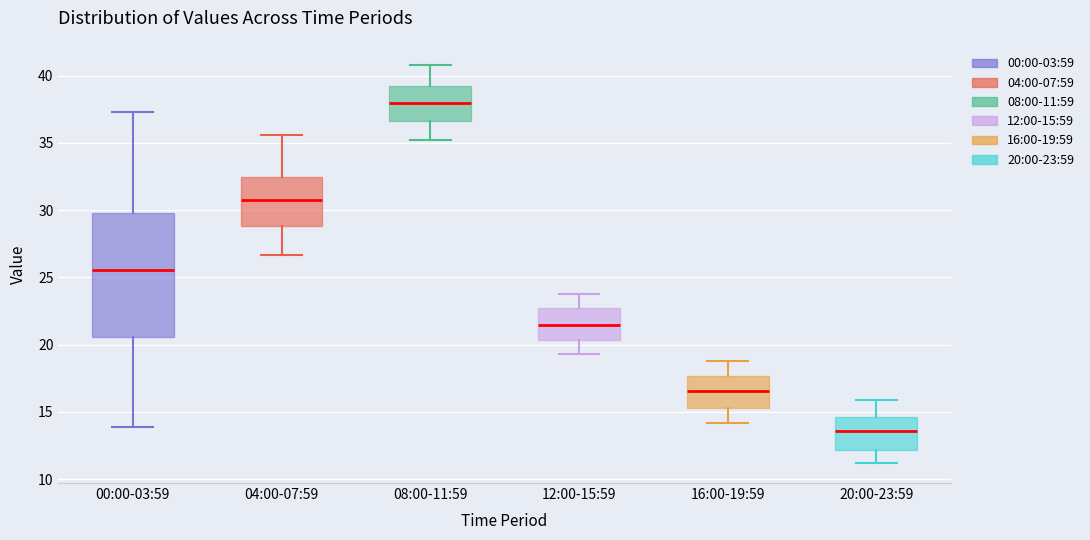

Reading left to right, read every box against the y-axis: the position of its median line, the range the box covers, and the ends of its whiskers. The values are not printed on the chart, so give them approximately, as read against the axis.

00:00-03:59: median 25.5, box 20.5 to 30.0, whiskers 14.0 to 37.5
04:00-07:59: median 31.0, box 29.0 to 32.5, whiskers 26.5 to 35.5
08:00-11:59: median 38.0, box 36.5 to 39.0, whiskers 35.0 to 41.0
12:00-15:59: median 21.5, box 20.5 to 22.5, whiskers 19.5 to 24.0
16:00-19:59: median 16.5, box 15.5 to 17.5, whiskers 14.0 to 19.0
20:00-23:59: median 13.5, box 12.0 to 14.5, whiskers 11.0 to 16.0